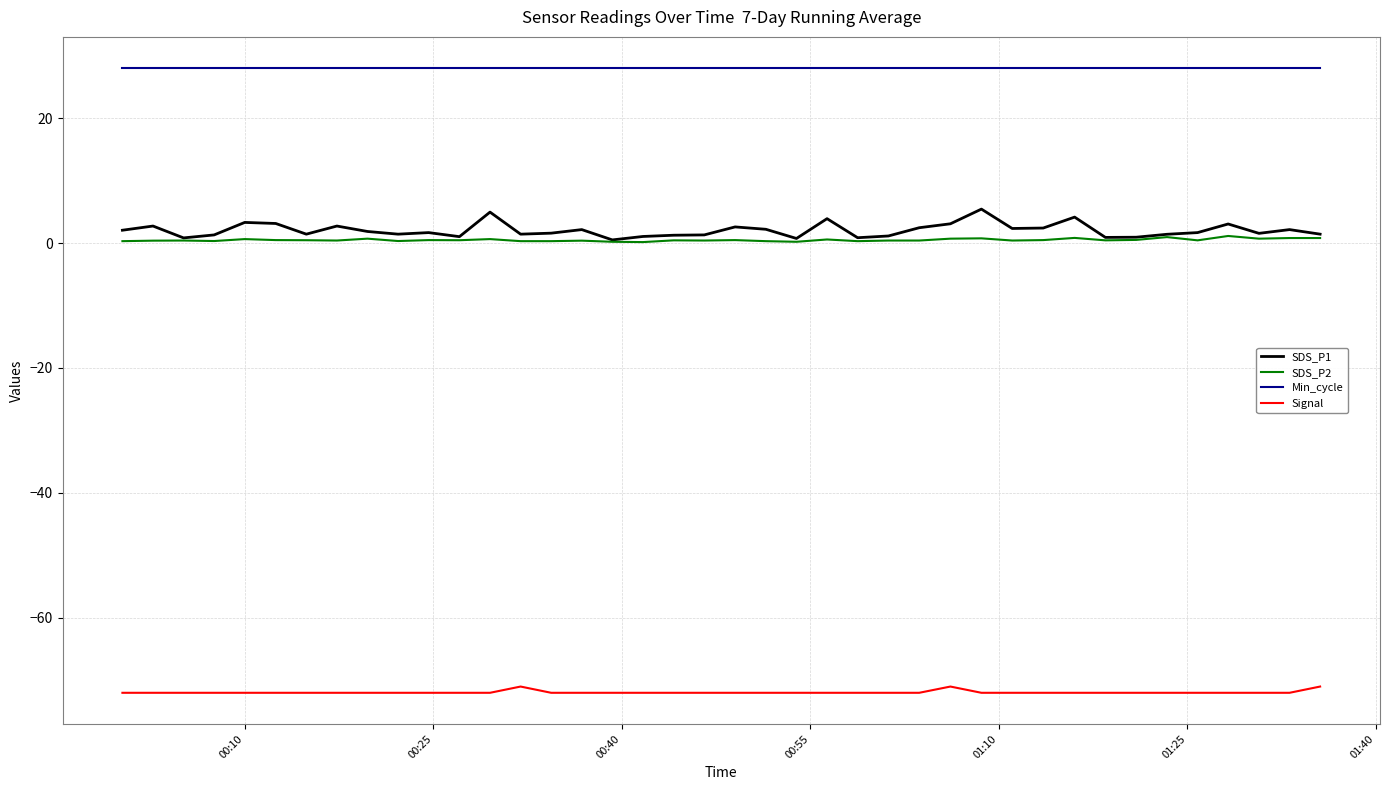

True or false: SDS_P2 and Min_cycle cross at least once.

False